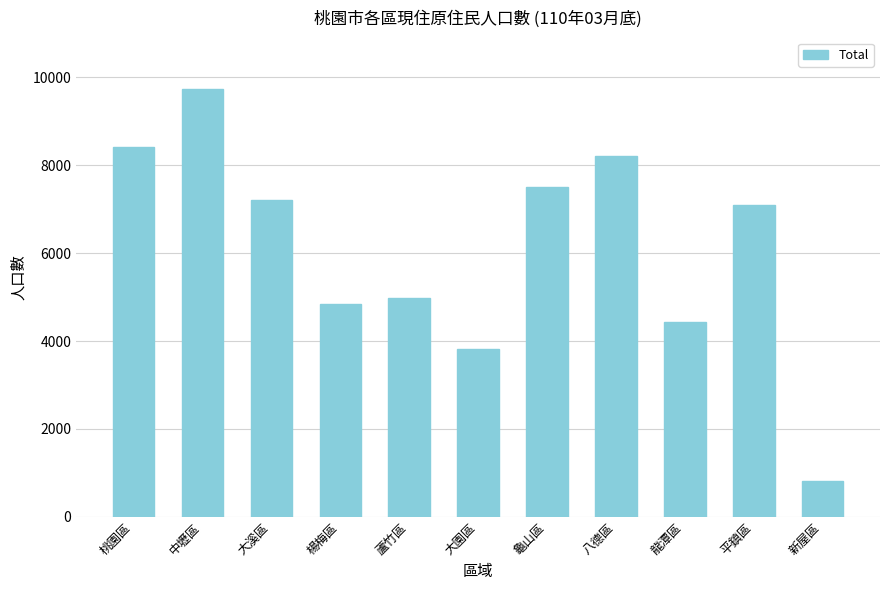

What is the label of the 2nd bar from the left?

中壢區